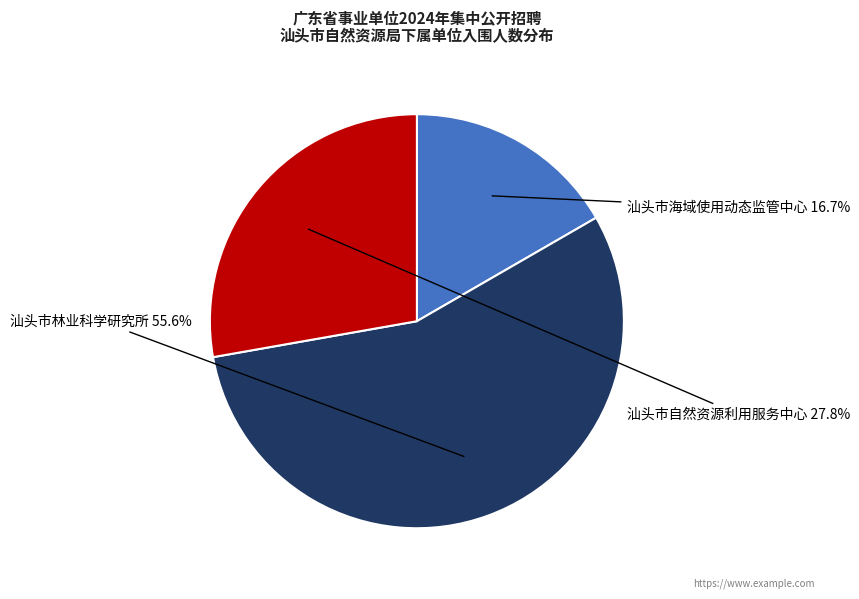

Is there any slice that represents more than half of the pie?

Yes